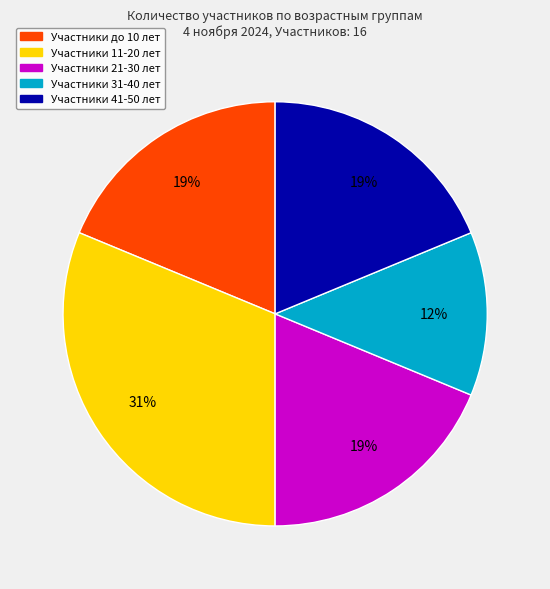

To the nearest percent, what is the difference between the largest and smallest slice percentages?

19%